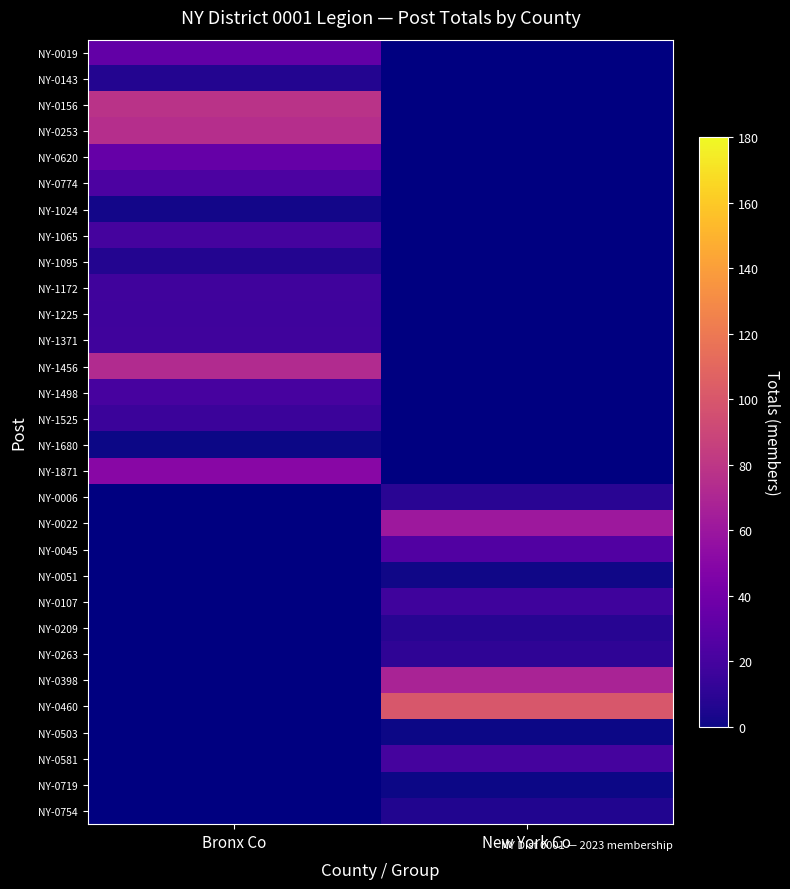

Where is NY-1225 nearest to the value 17?

Bronx Co